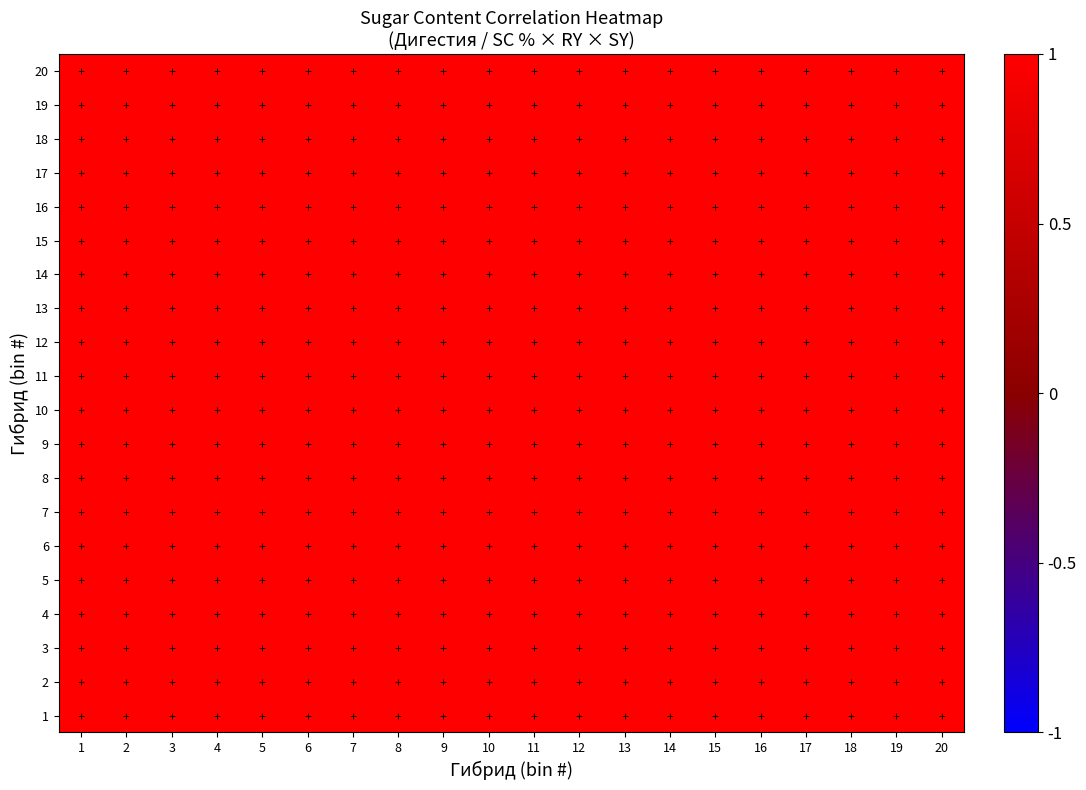

Between 19 and 4, which is larger?

4